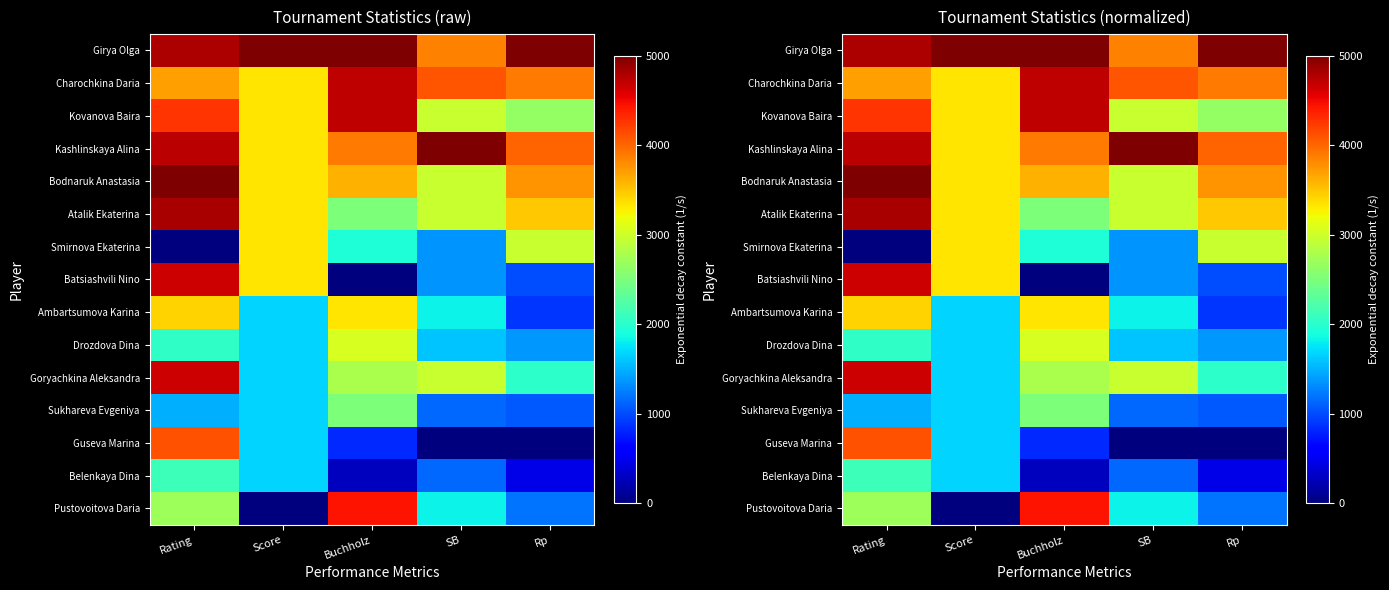

What is the sum of the Girya Olga values at Buchholz and SB?

8863.6